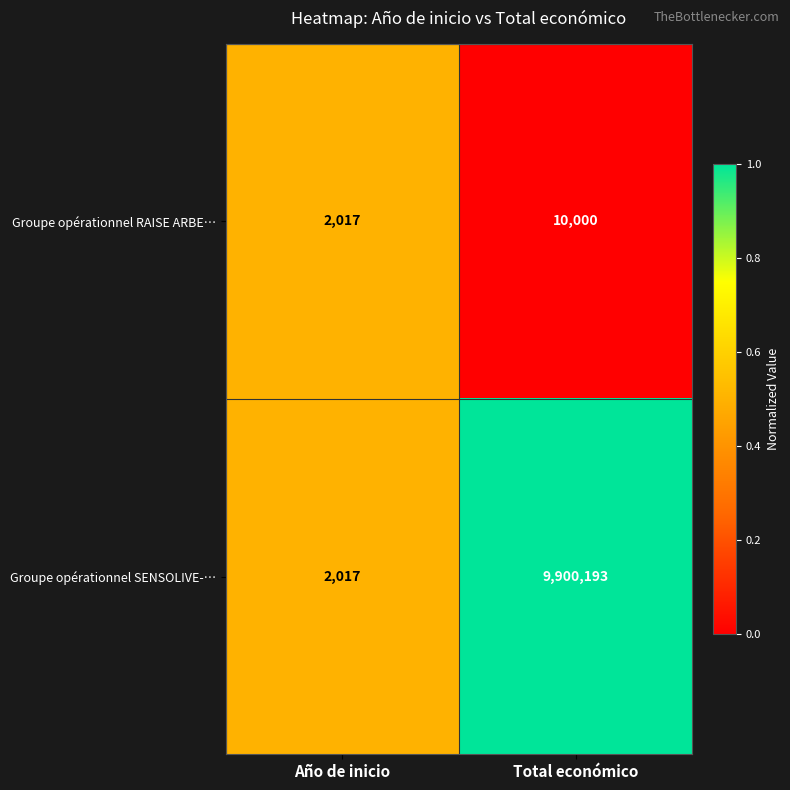

What is the difference between the maximum and minimum values in the Groupe opérationnel RAISE ARBE… series?

7983